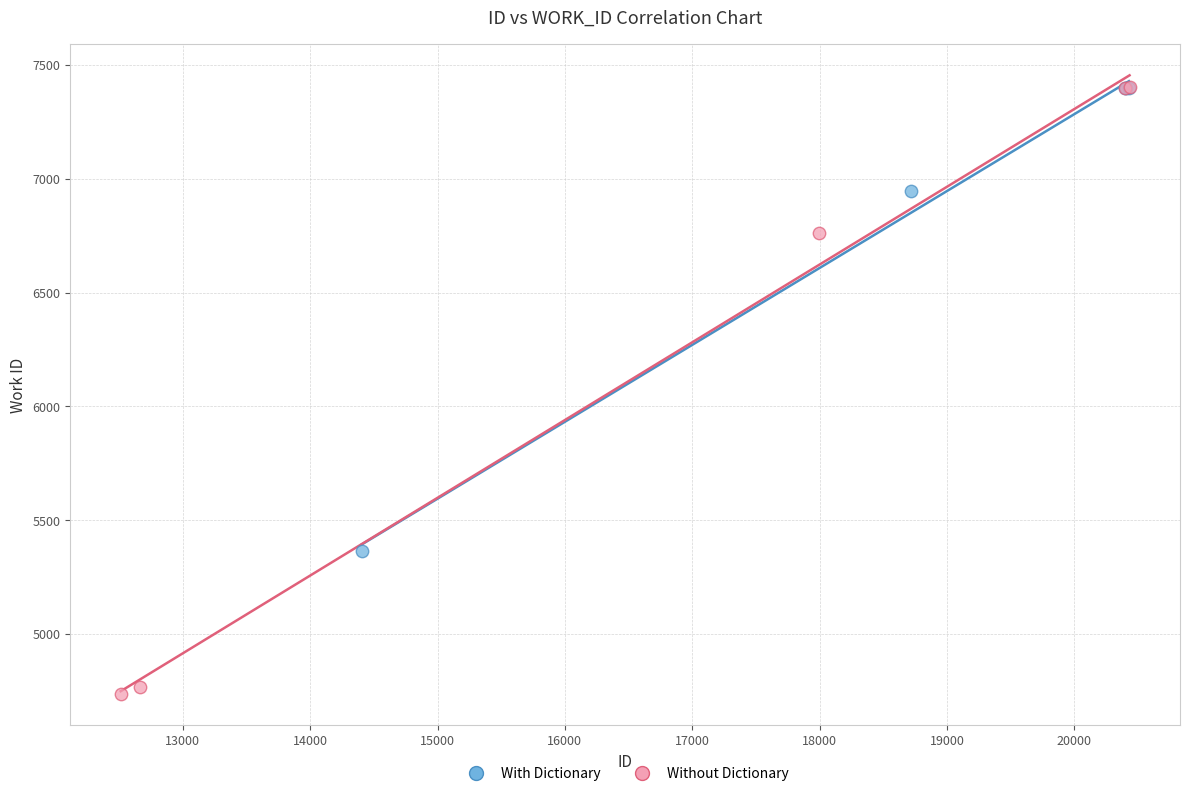

Which series contains the lowest Y value?

Without Dictionary